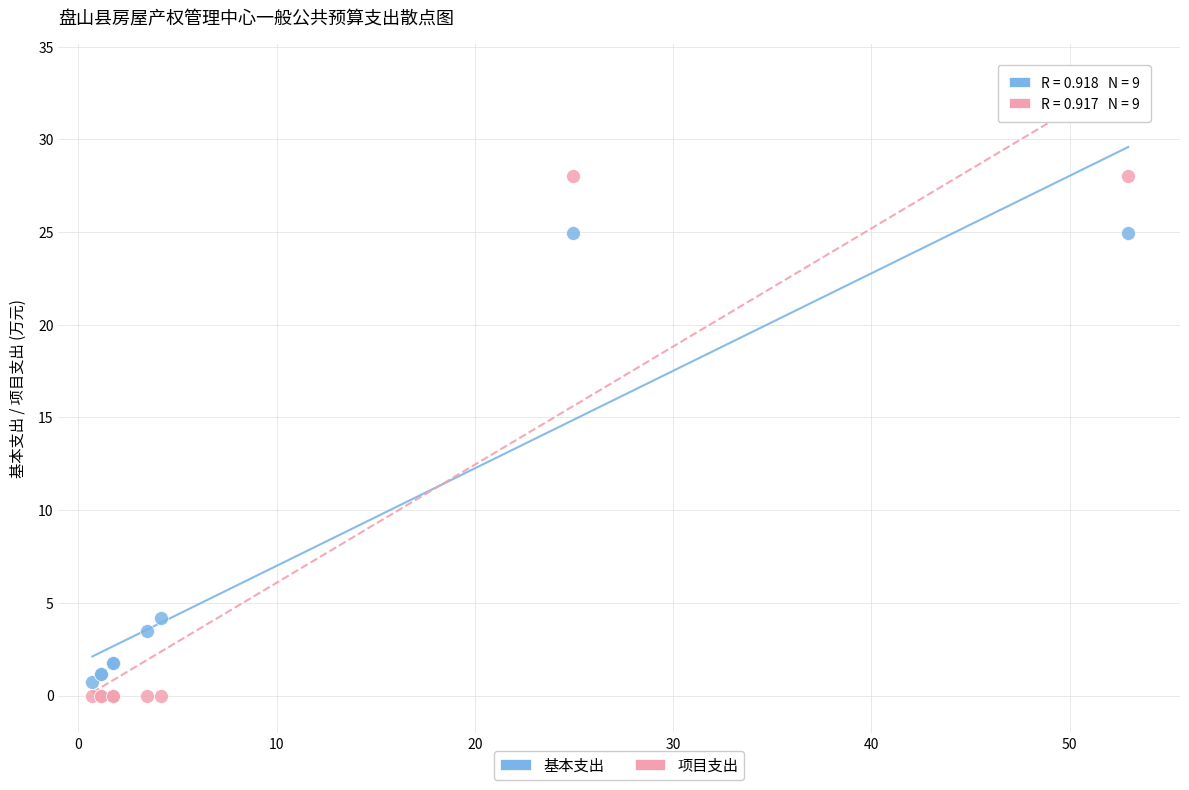

In the 基本支出 series, what Y value is closest to 12?

4.2